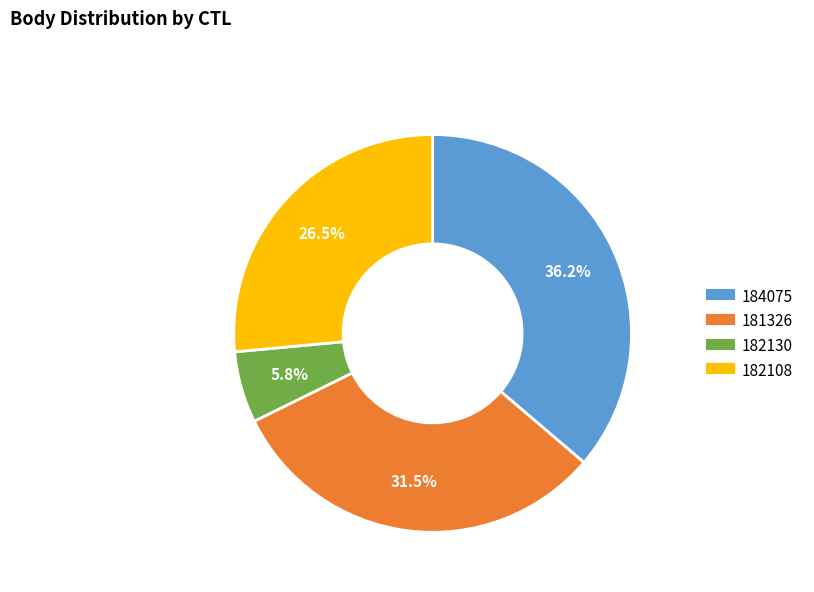

Does 182130 account for over 50% of the chart?

No